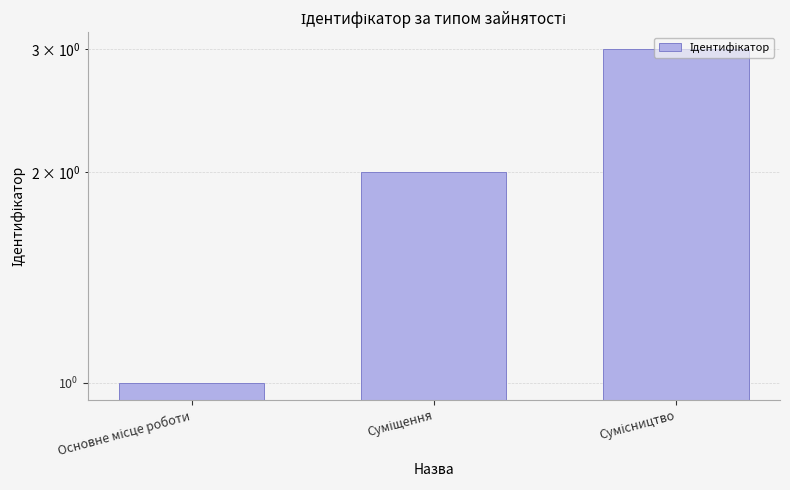

How many values are below 2?

1